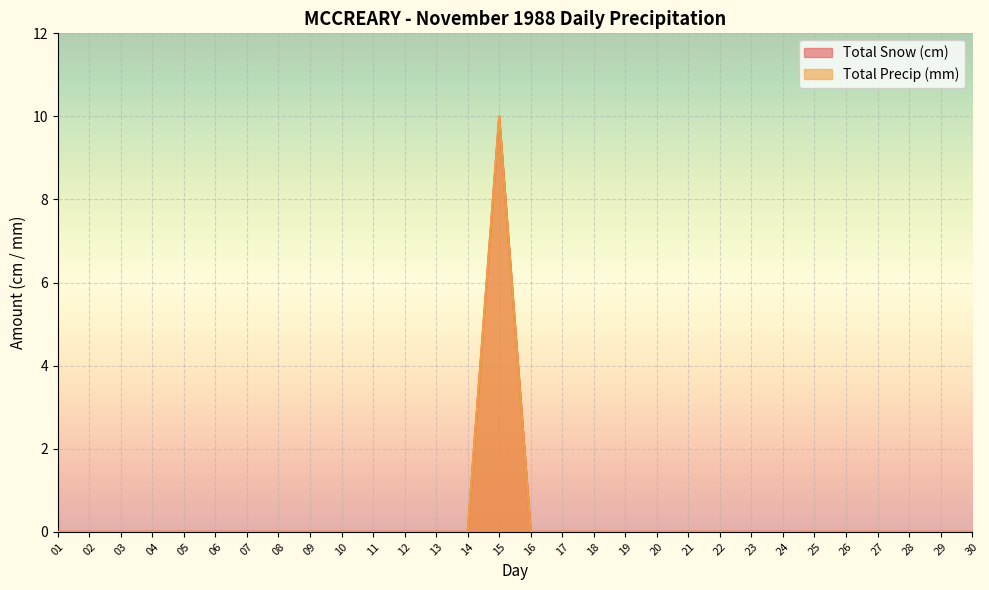

Reading right to left, extract all data points from this chart.

Total Snow (cm): 0	0	0	0	0	0	0	0	0	0	0	0	0	0	0	10	0	0	0	0	0	0	0	0	0	0	0	0	0	0
Total Precip (mm): 0	0	0	0	0	0	0	0	0	0	0	0	0	0	0	10	0	0	0	0	0	0	0	0	0	0	0	0	0	0